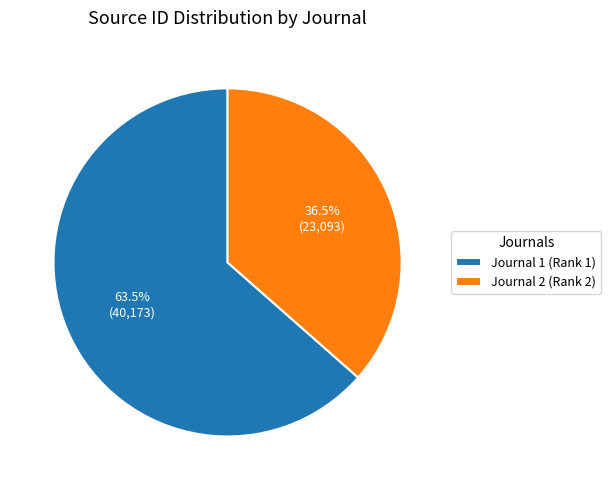

Approximately how many times larger is the value at Journal 1 (Rank 1) compared to Journal 2 (Rank 2)?

1.7